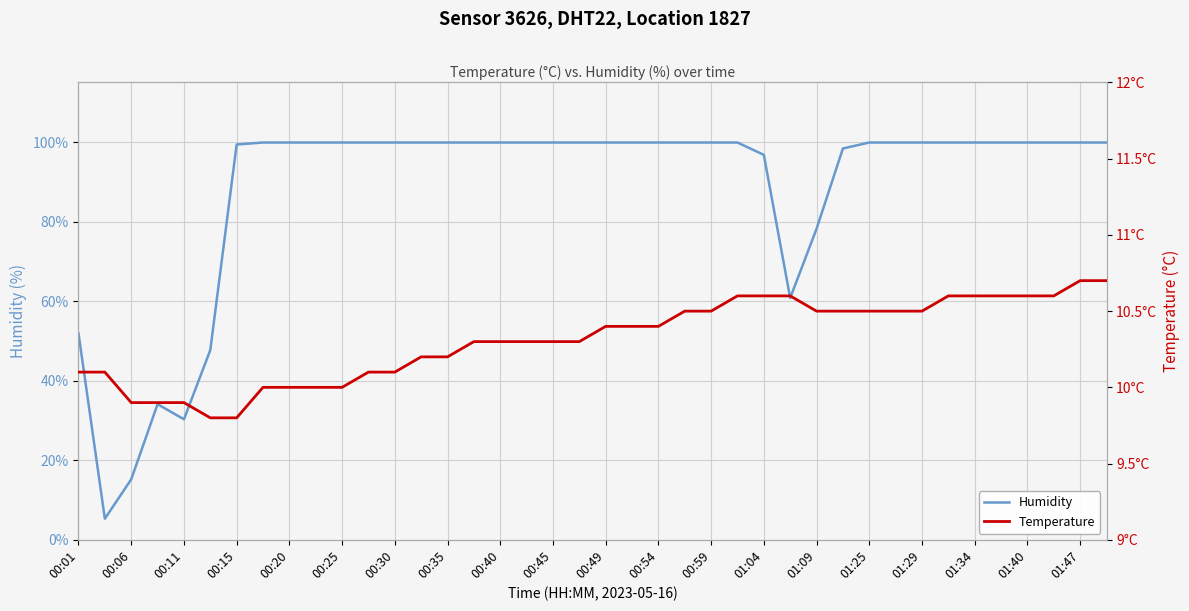

At which label is humidity closest to 52?

00:01